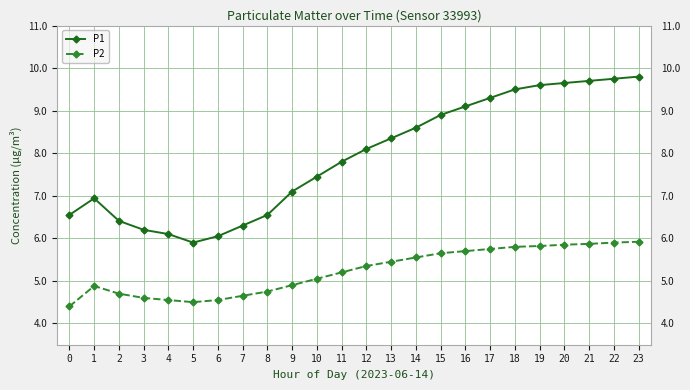

What is the value of the P2 point at the 10th from the left?

4.9